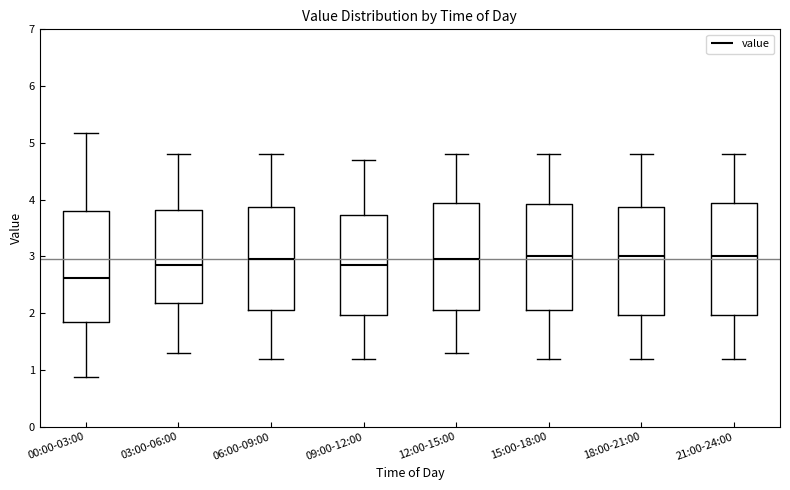

Reading left to right, read every box against the y-axis: the position of its median line, the range the box covers, and the ends of its whiskers. The values are not printed on the chart, so give them approximately, as read against the axis.

00:00-03:00: median 2.6, box 1.9 to 3.8, whiskers 0.9 to 5.2
03:00-06:00: median 2.9, box 2.2 to 3.8, whiskers 1.3 to 4.8
06:00-09:00: median 3.0, box 2.1 to 3.9, whiskers 1.2 to 4.8
09:00-12:00: median 2.9, box 2.0 to 3.7, whiskers 1.2 to 4.7
12:00-15:00: median 3.0, box 2.1 to 4.0, whiskers 1.3 to 4.8
15:00-18:00: median 3.0, box 2.1 to 3.9, whiskers 1.2 to 4.8
18:00-21:00: median 3.0, box 2.0 to 3.9, whiskers 1.2 to 4.8
21:00-24:00: median 3.0, box 2.0 to 4.0, whiskers 1.2 to 4.8